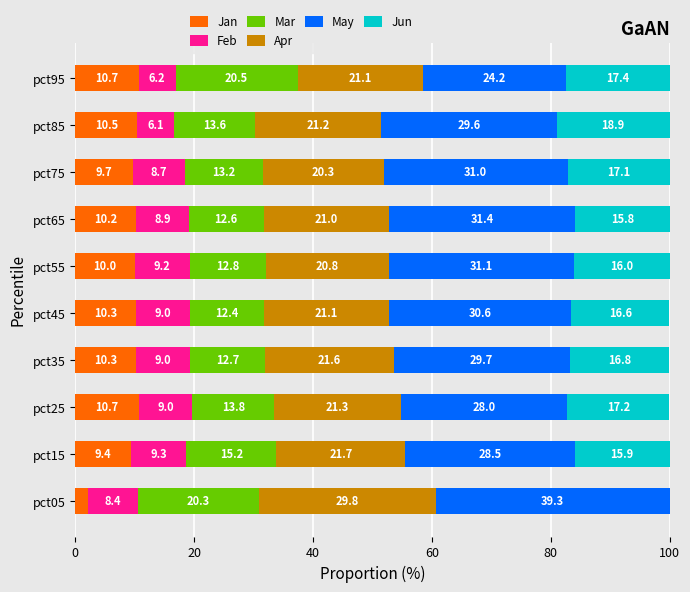

Is it true that Jan equals 3.4 at pct35?

False